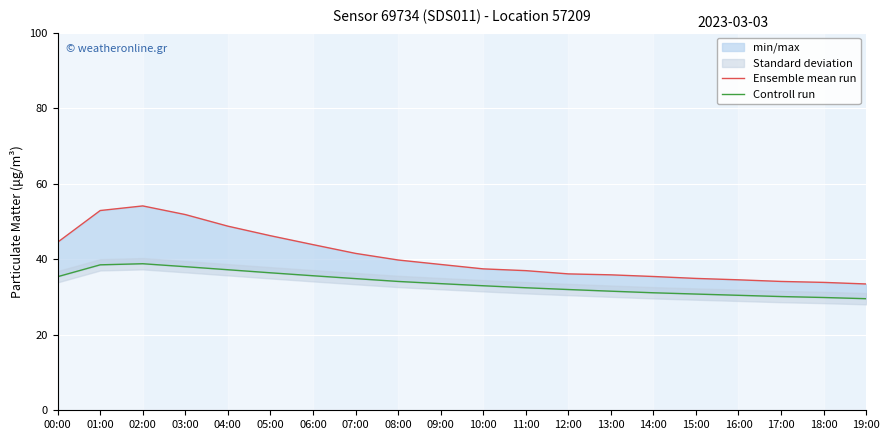

List the series in order of their overall mean, lowest first.

Controll run, Ensemble mean run